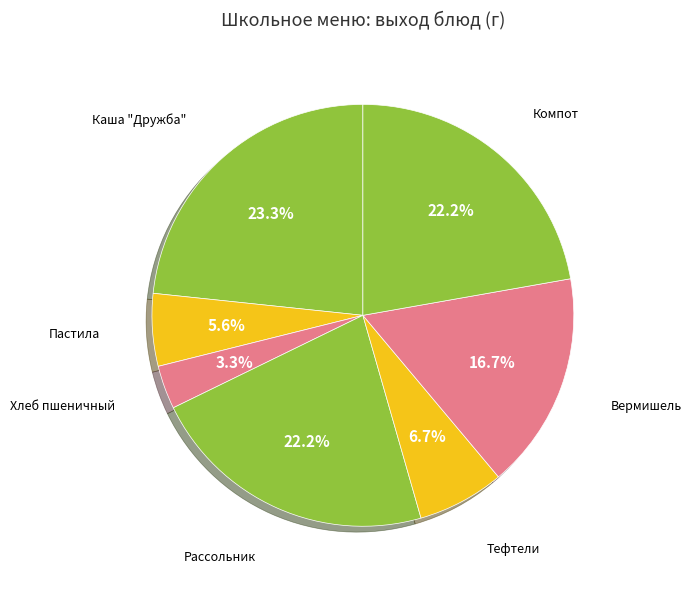

Does any single category account for the majority?

No